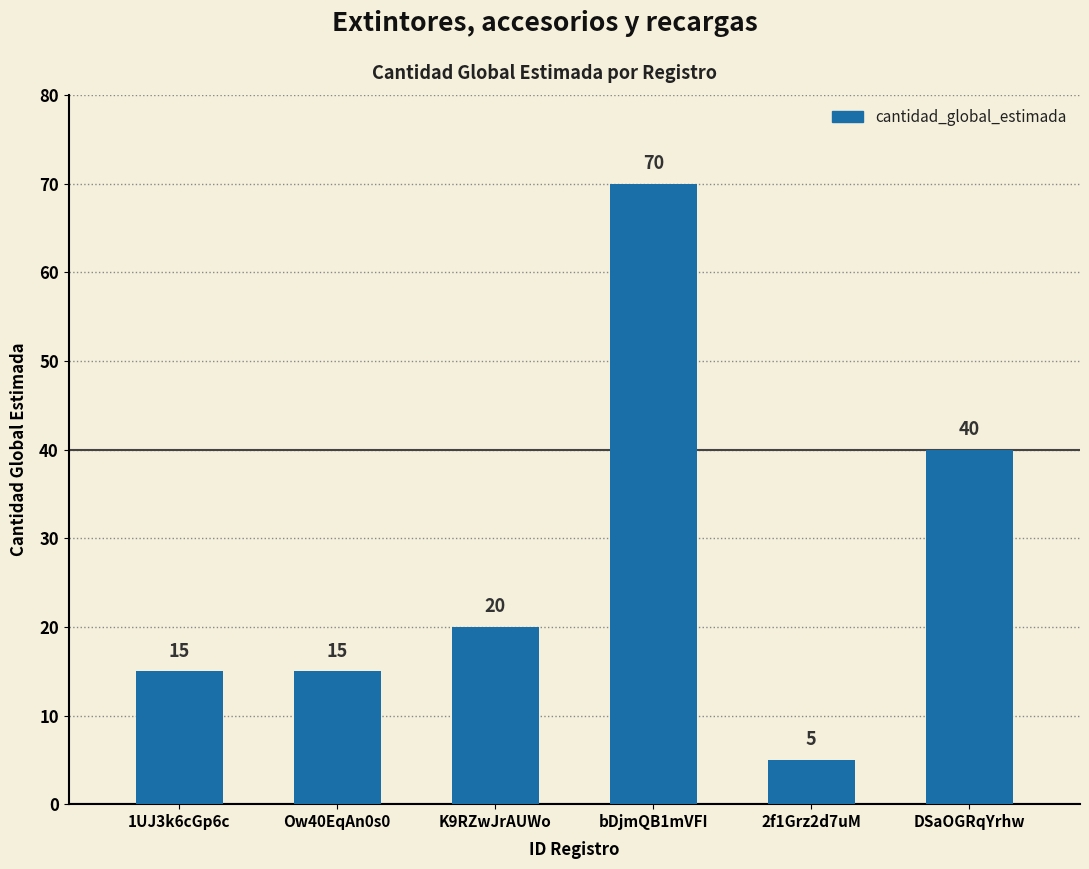

True or false: the data shows 2 at 2f1Grz2d7uM.

False